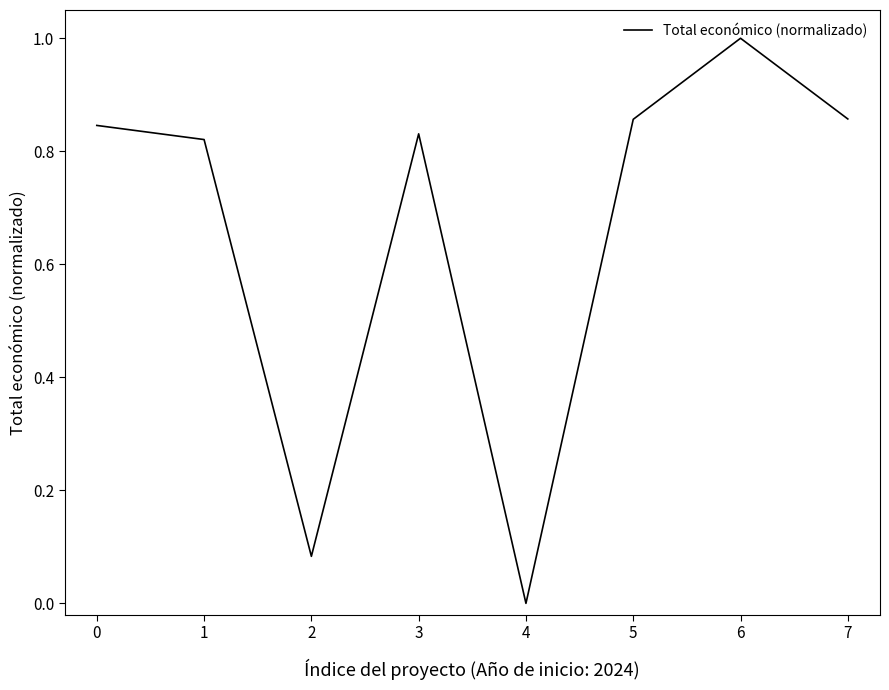

True or false: the data shows 0.2 at 7.

False